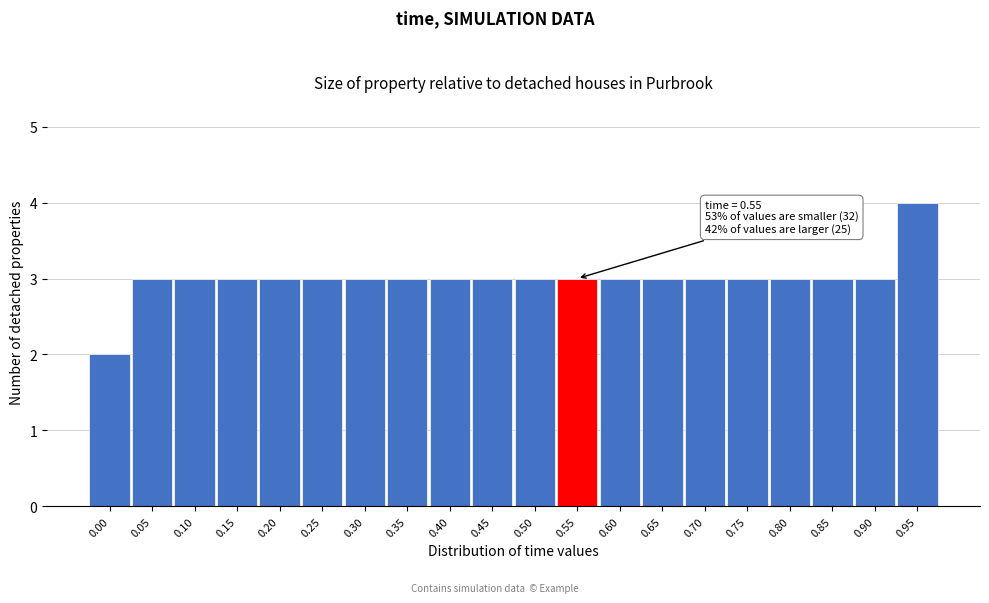

Reading left to right, list all the values displayed in this chart.

2	3	3	3	3	3	3	3	3	3	3	3	3	3	3	3	3	3	3	4